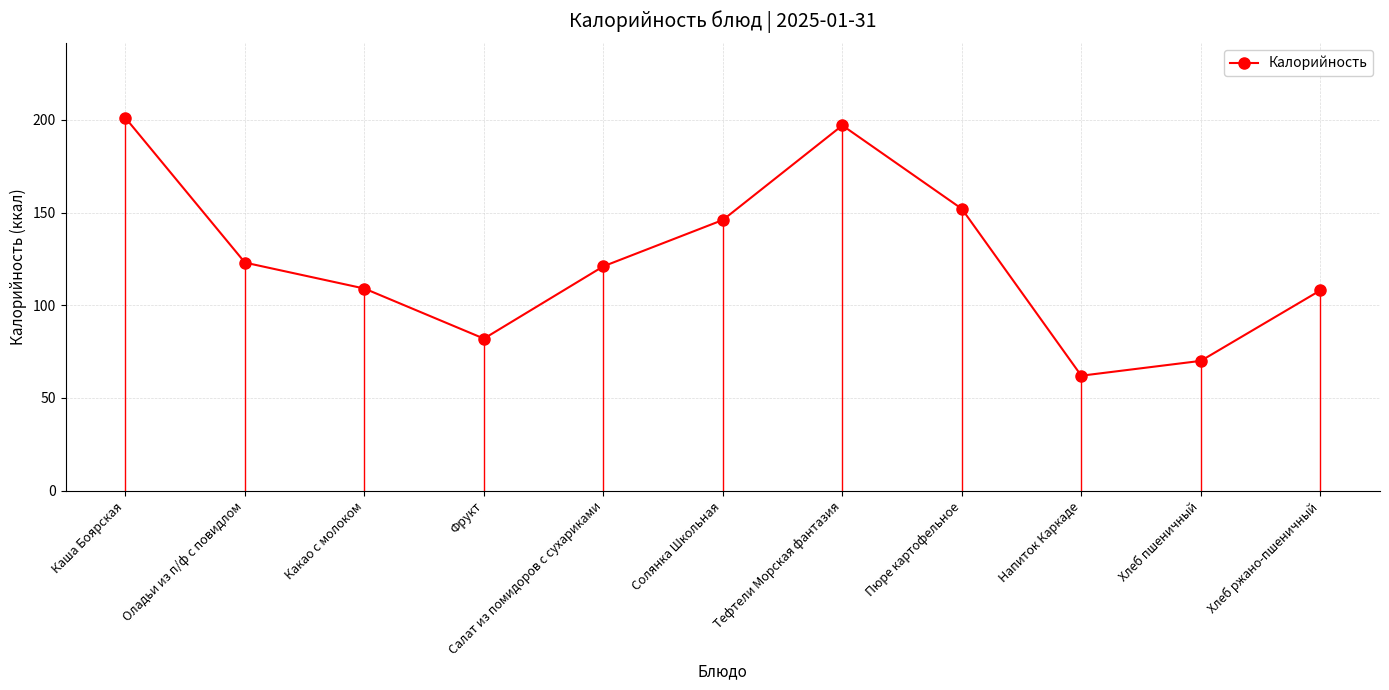

What is the value of the 10th point from the left?

70